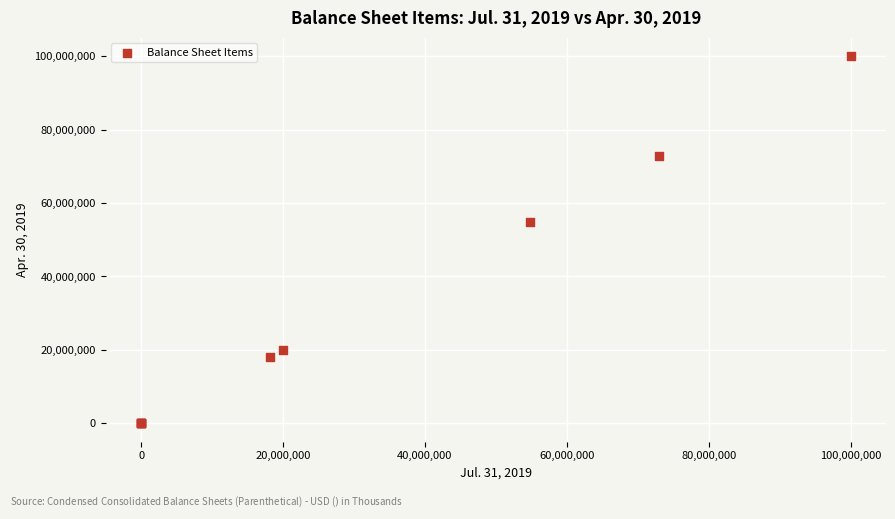

What Y value in the scatter plot is closest to 50000000?

54696762.0